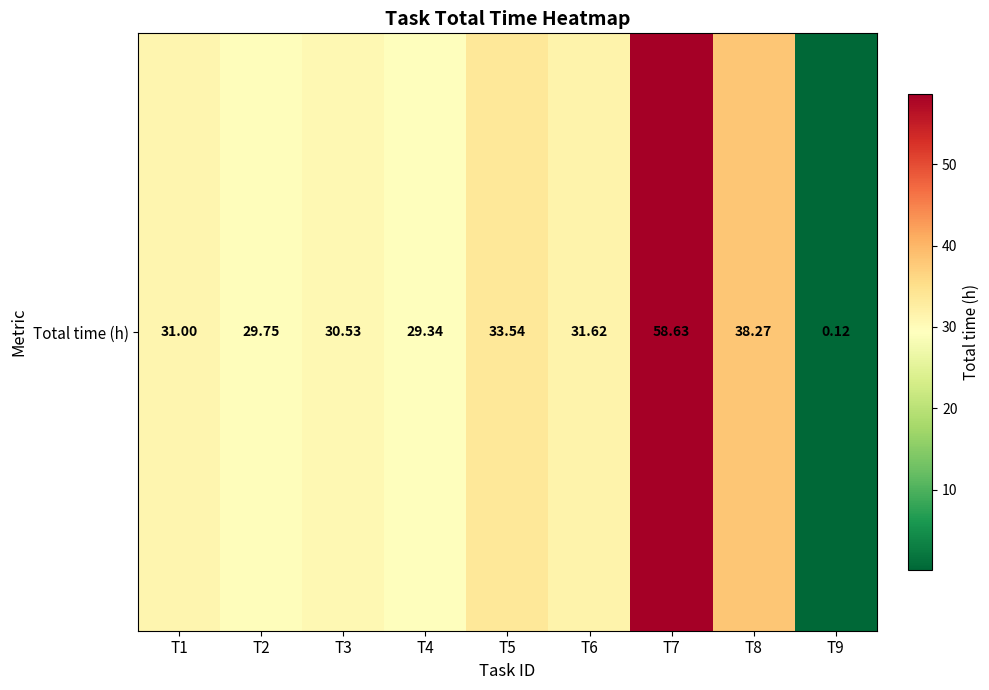

True or false: the data shows 33.5 at T5.

True